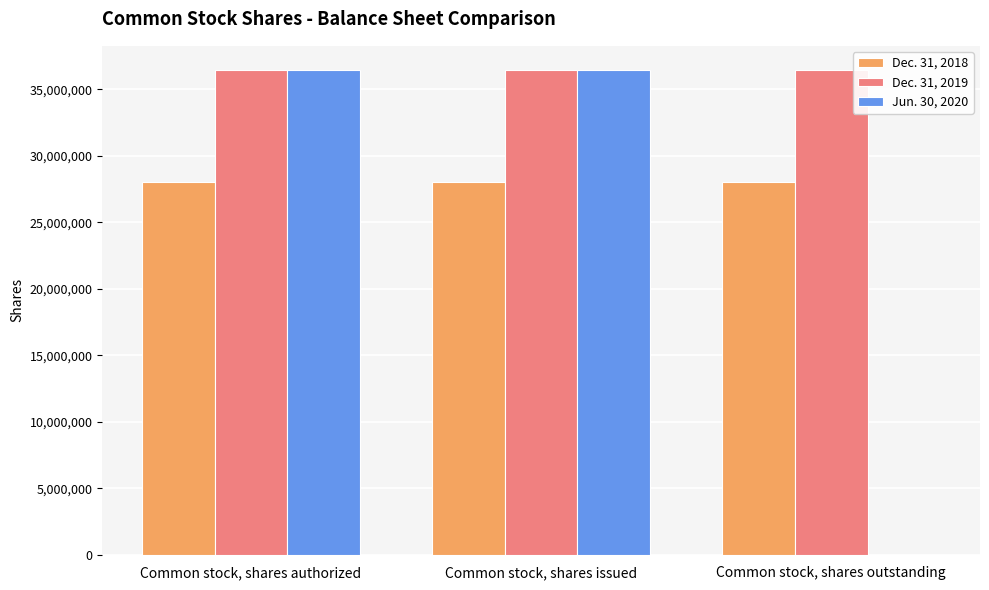

How many data points does each series have?

3